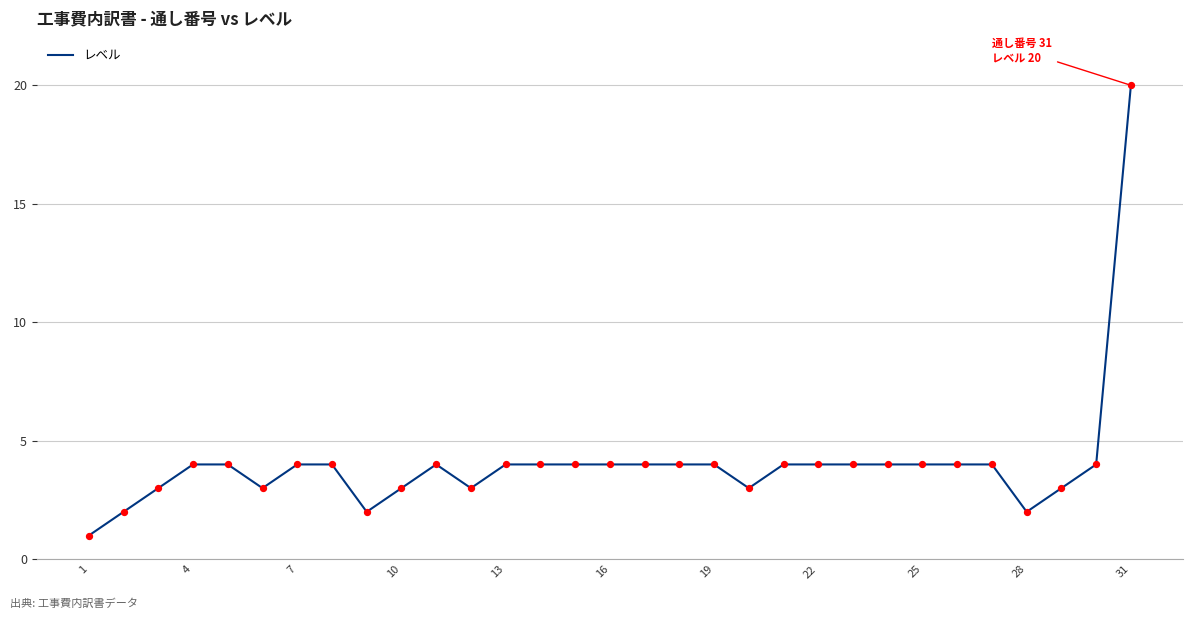

What is the difference between the maximum and minimum values?

19